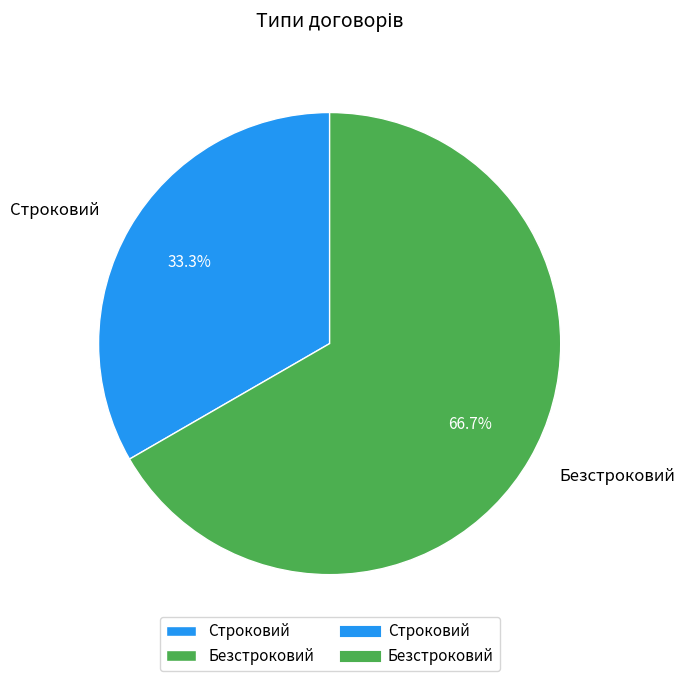

The Строковий slice represents 40% of the pie. True or false?

False